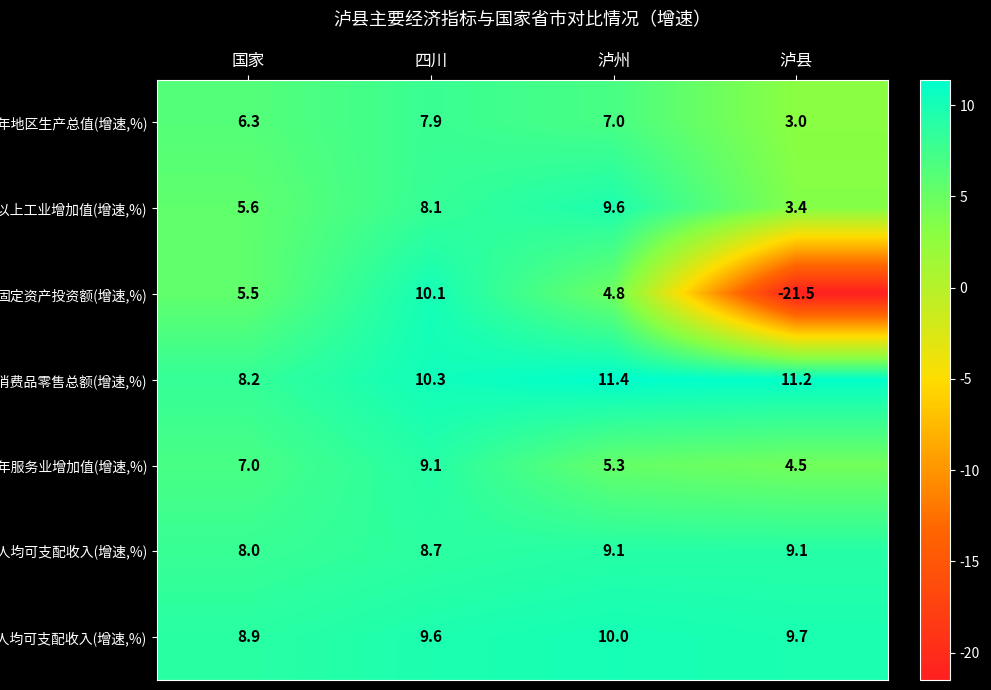

What value does the 上半年服务业增加值(增速,%) series have at 泸县?

4.5